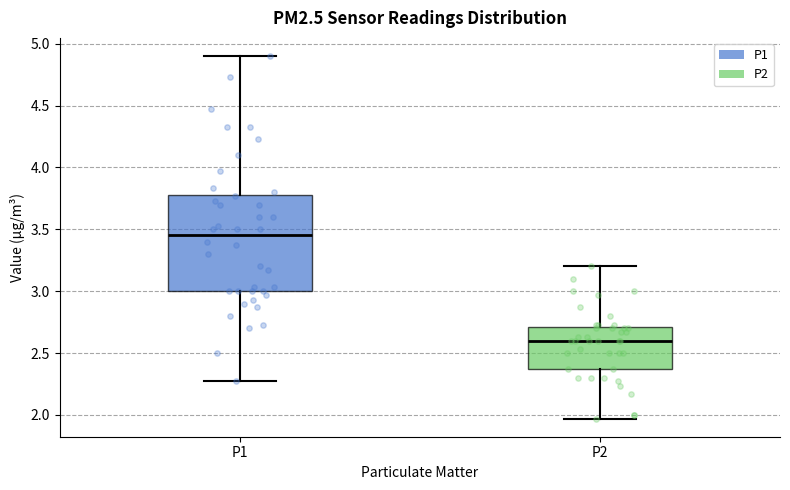

Where does the lower whisker of the box for P2 end on the y-axis? The values are not printed on the chart, so give them approximately, as read against the axis.

1.95